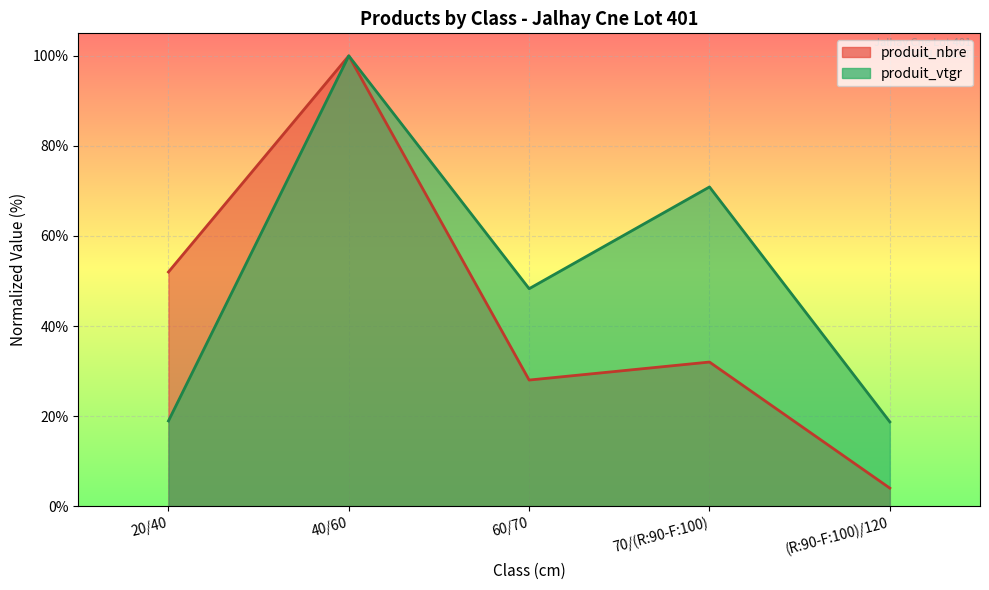

True or false: produit_vtgr and produit_nbre cross at least once.

False